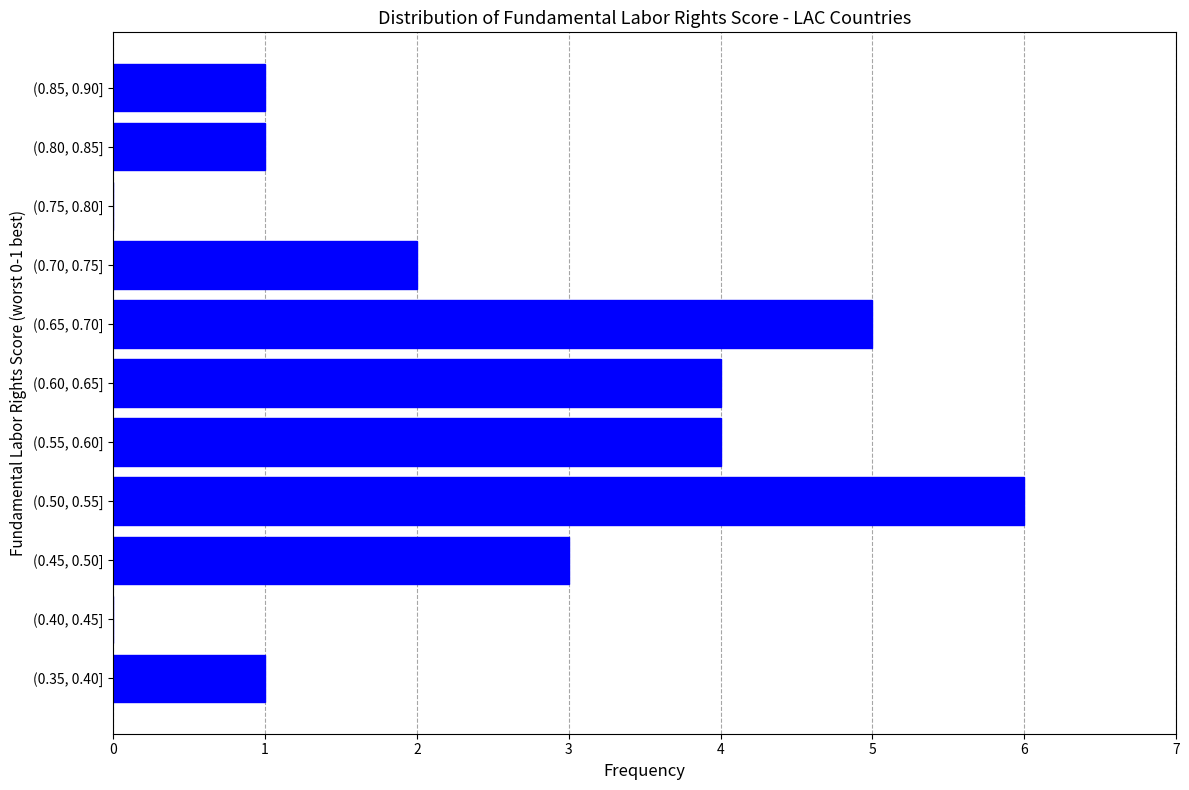

Reading top to bottom, transcribe all the data shown in this chart.

(0.85, 0.90]=1	(0.80, 0.85]=1	(0.75, 0.80]=0	(0.70, 0.75]=2	(0.65, 0.70]=5	(0.60, 0.65]=4	(0.55, 0.60]=4	(0.50, 0.55]=6	(0.45, 0.50]=3	(0.40, 0.45]=0	(0.35, 0.40]=1